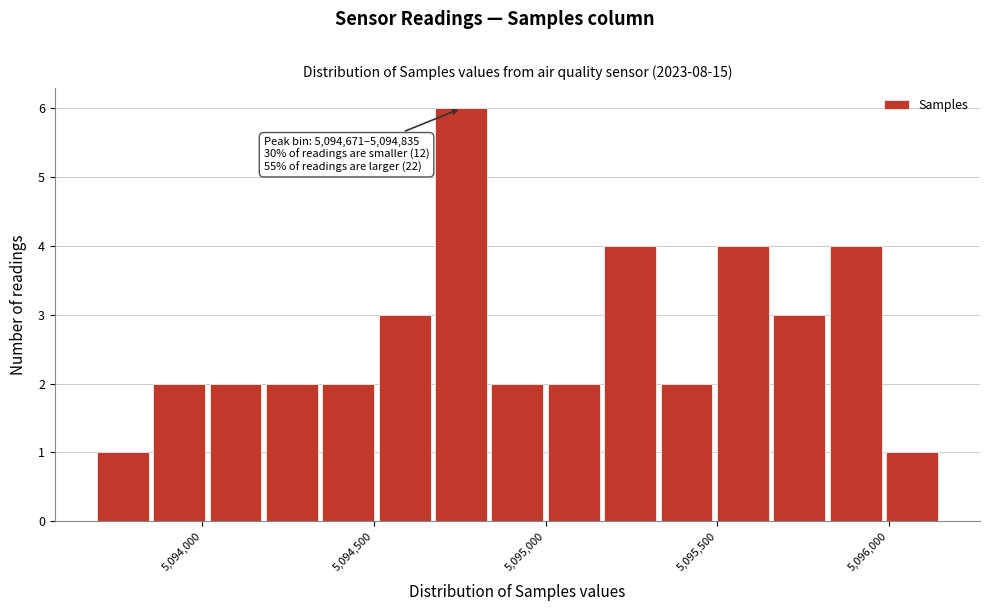

Read against the x-axis, roughly where is the centre of the tallest bar?

5094750